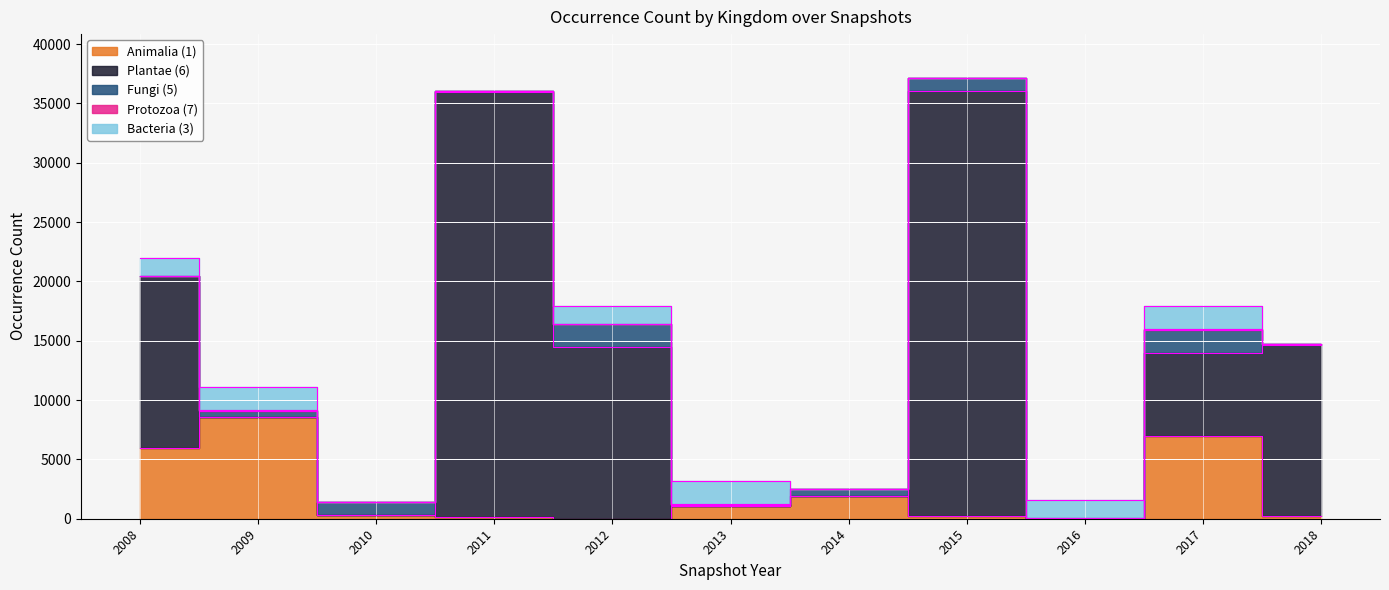

What is the value of the Fungi (5) point at the 1st from the left?

26